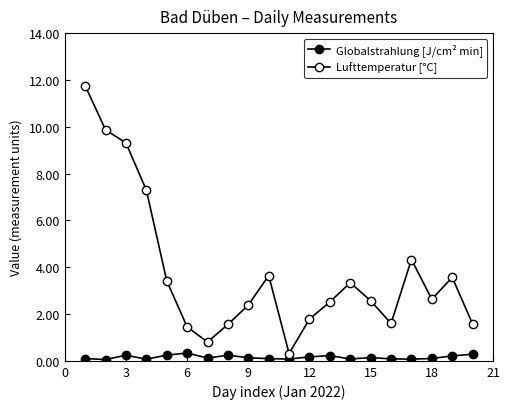

Count the number of data series in this chart.

2